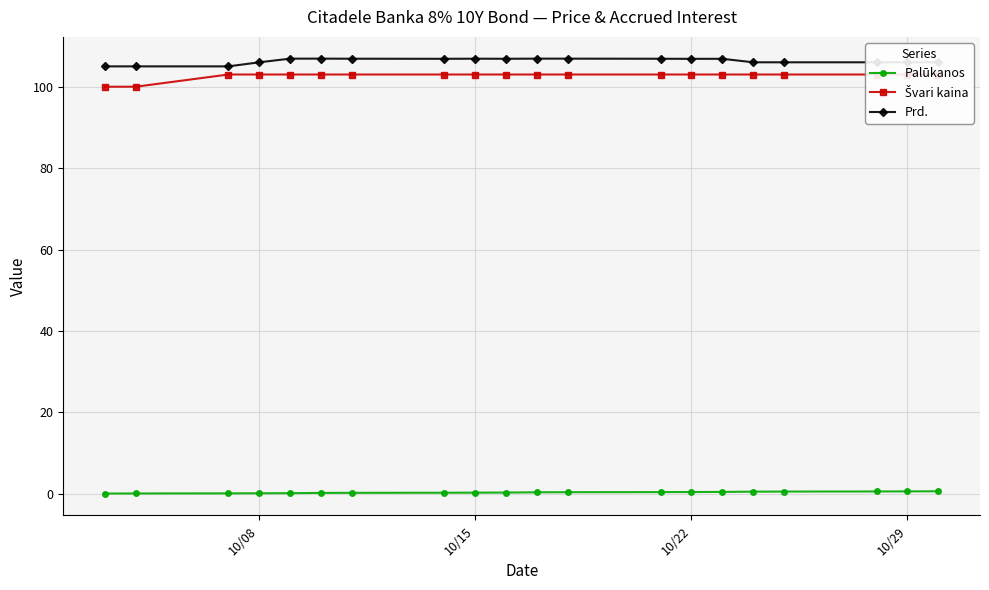

How many distinct data groups are displayed?

3